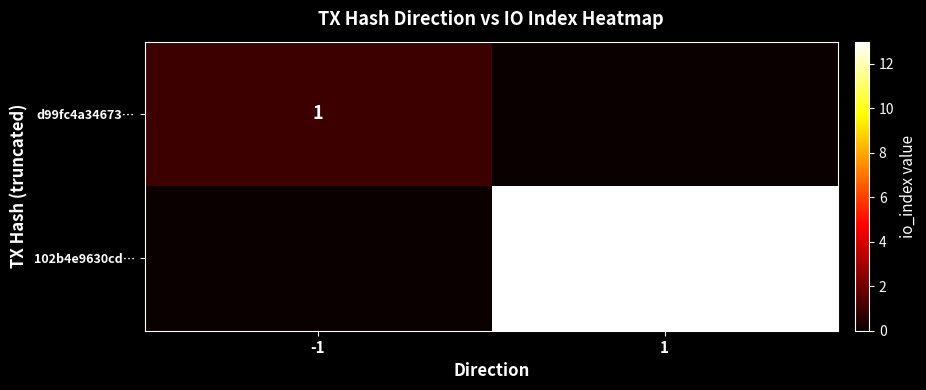

Is it true that d99fc4a34673… equals 1 at -1?

True